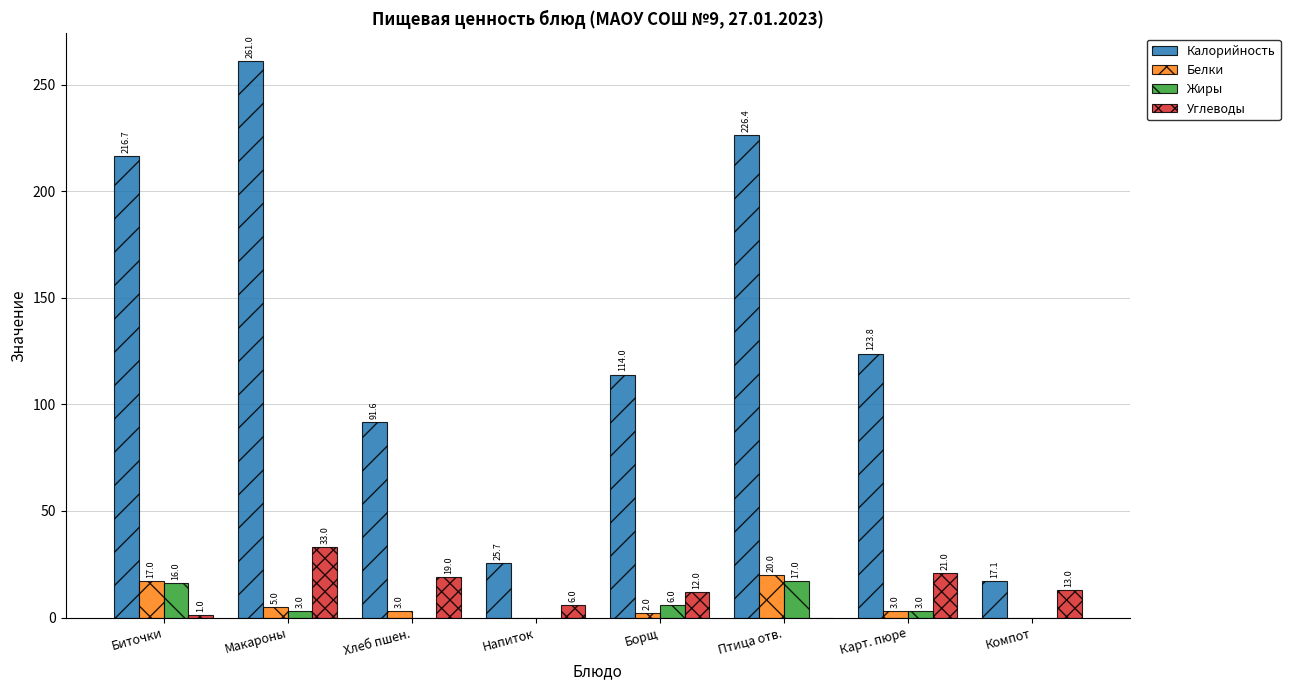

What is the maximum value for Углеводы?

33.0